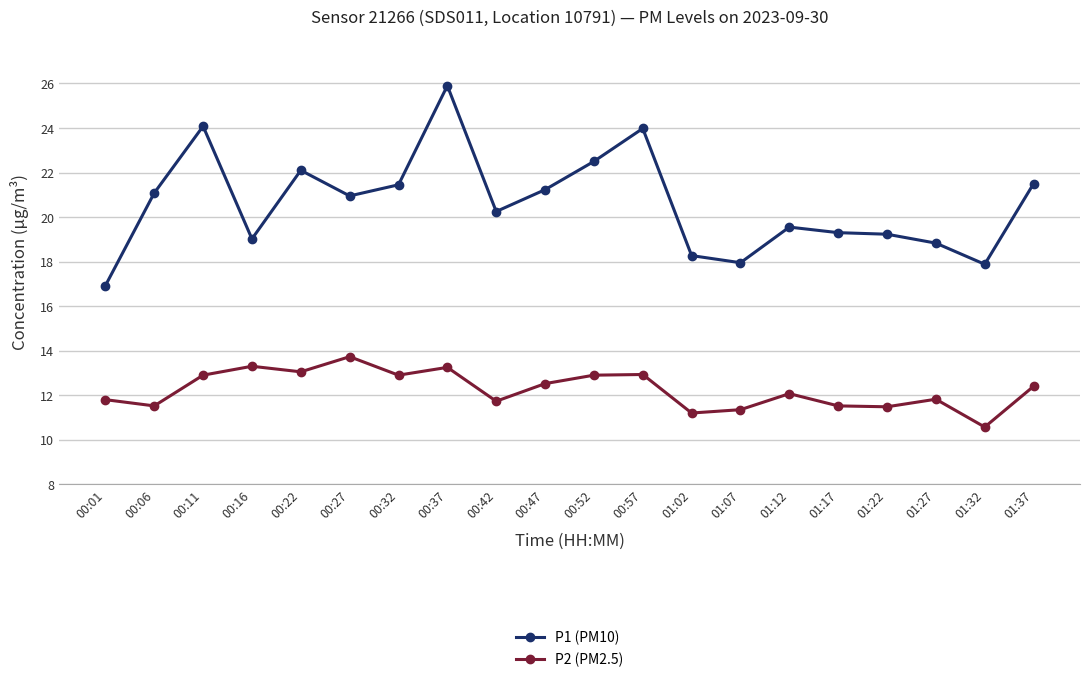

The value of P2 (PM2.5) at 00:01 is 4.0. True or false?

False